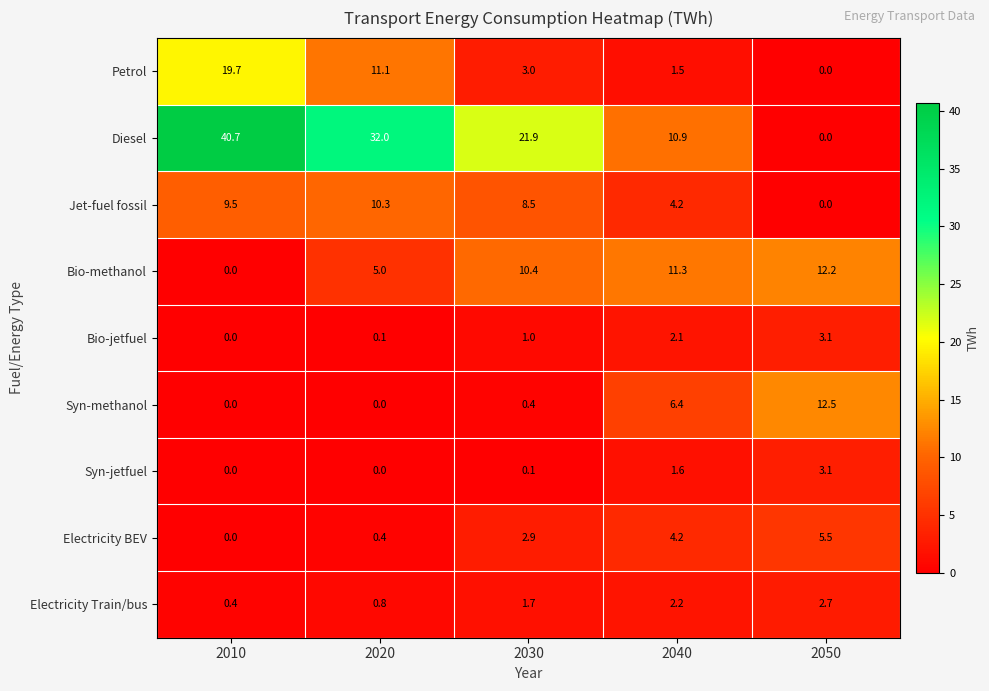

What is the total value across all series at 2010?

70.3